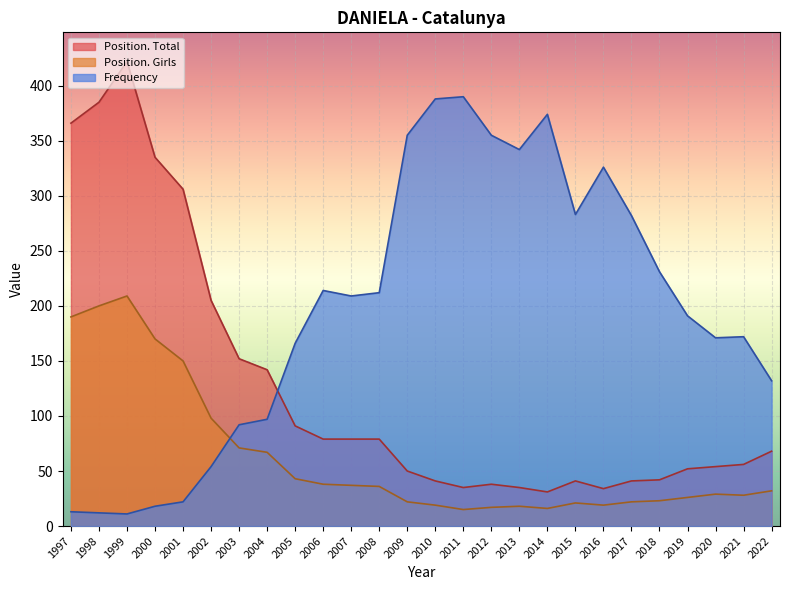

What is the sum of the Frequency values at 2000 and 2011?

408